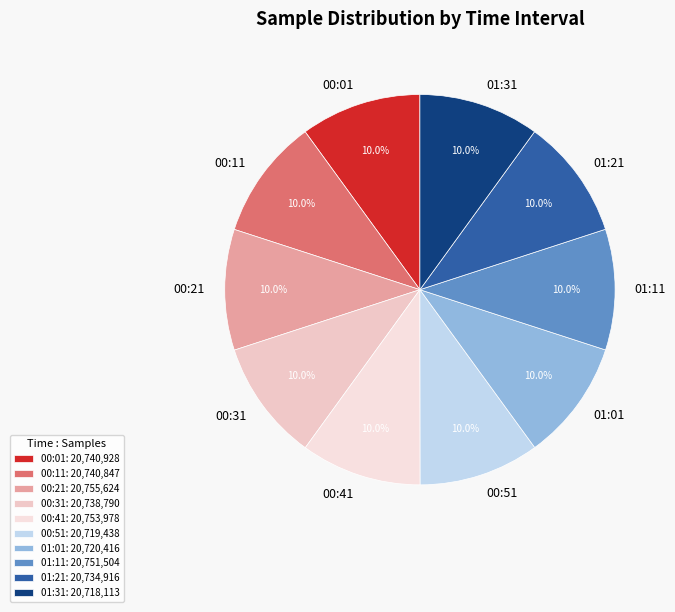

How many slices are in this pie chart?

10